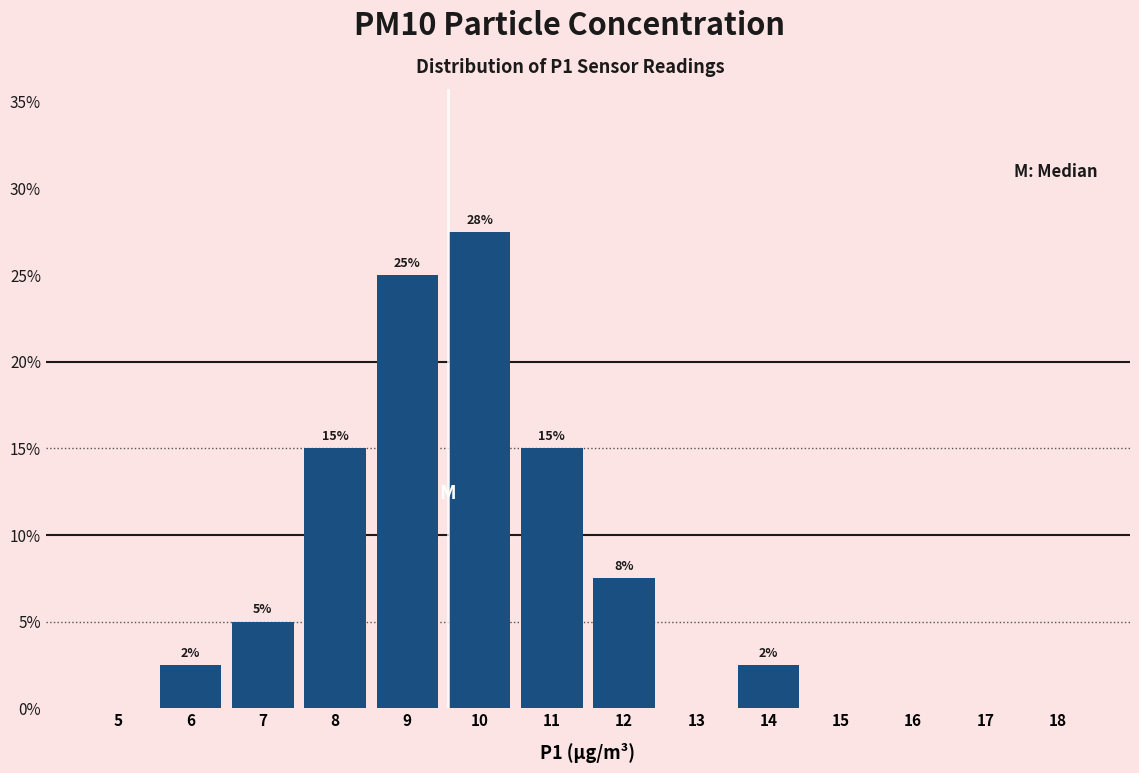

The chart shows a value of 13.0 at 13. True or false?

False